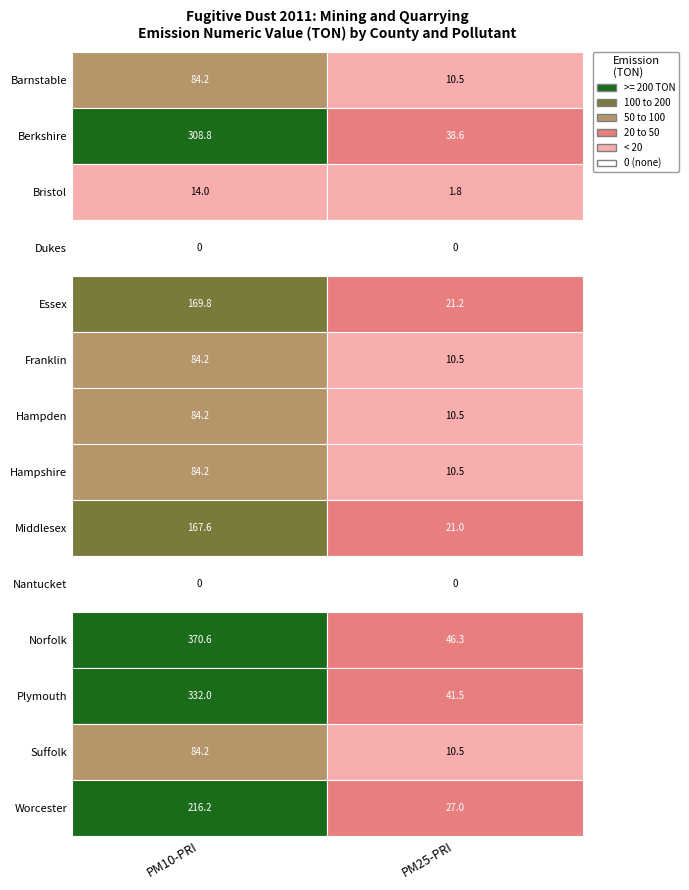

Rank the series at 1 from highest to lowest value.

Norfolk, Plymouth, Berkshire, Worcester, Essex, Middlesex, Barnstable, Franklin, Hampden, Hampshire, Suffolk, Bristol, Dukes, Nantucket